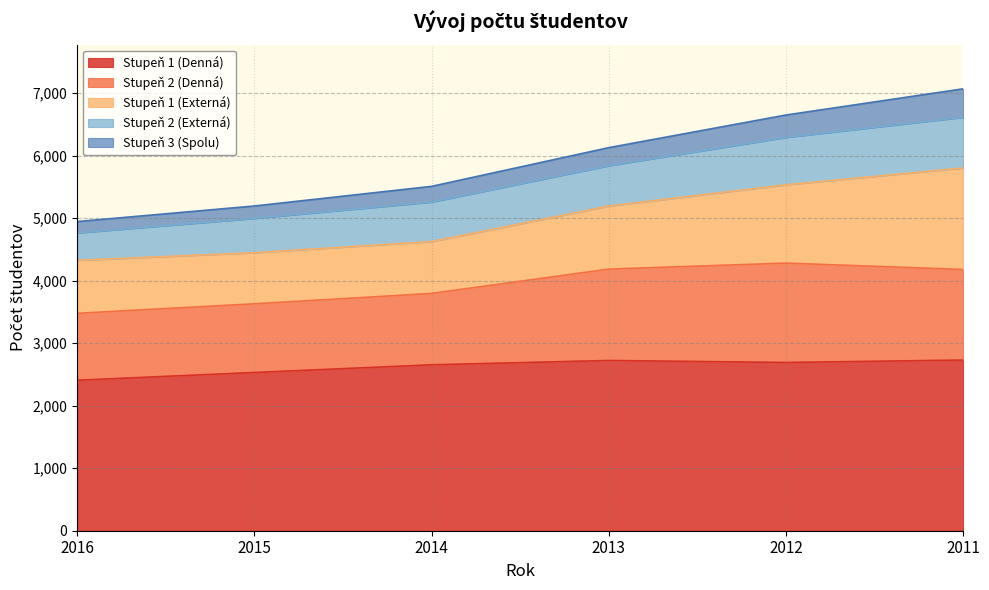

Where is the first local maximum for Stupeň 2 (Denná)?

2012